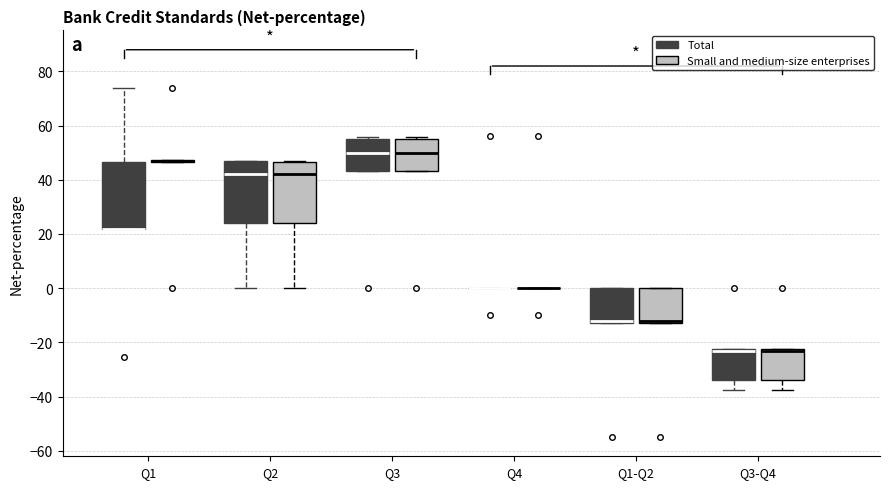

Where is the upper edge of the box for Q3 (Small and medium-size enterprises) on the y-axis? The values are not printed on the chart, so give them approximately, as read against the axis.

54